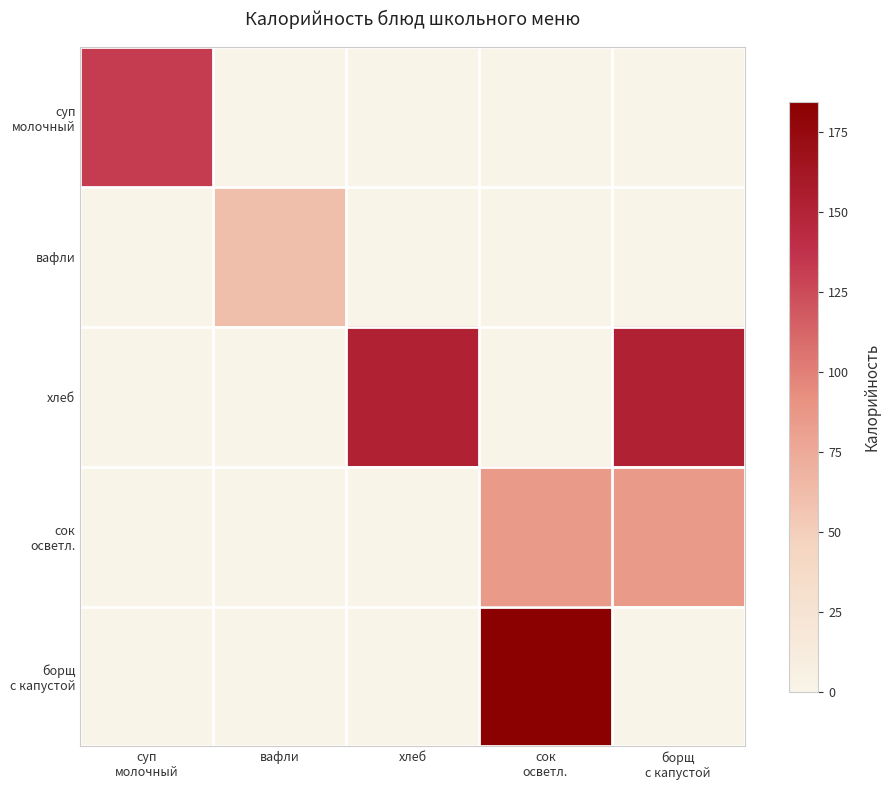

At which category does the chart reach its peak across all series?

сок
осветл.